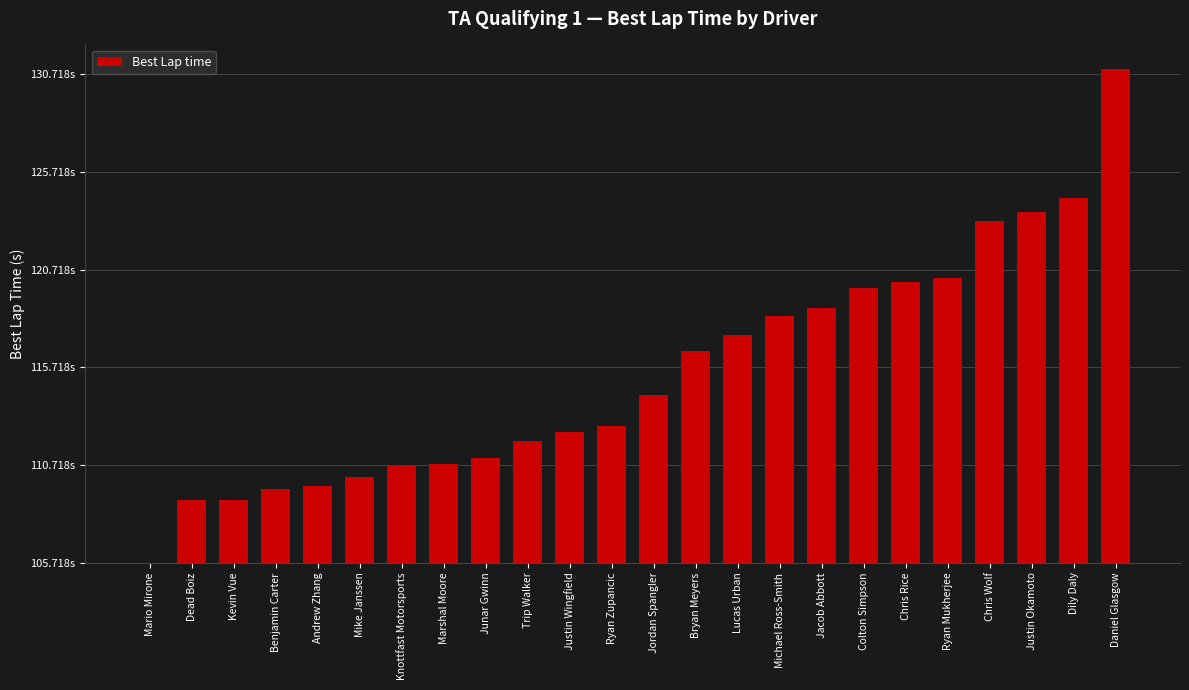

Are the bars horizontal?

No